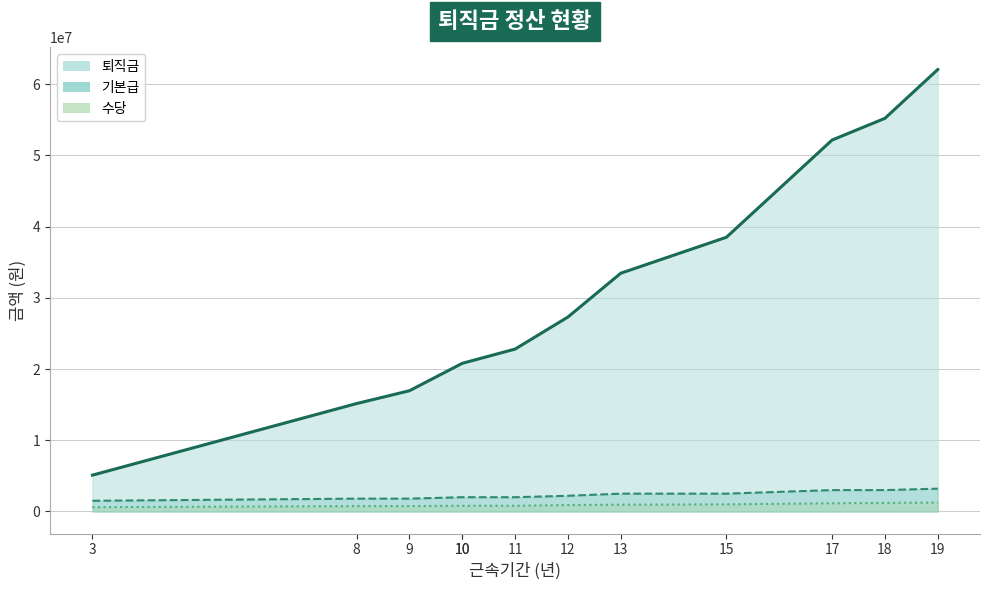

The value of 수당 (선) at 18 is 1200000. True or false?

True